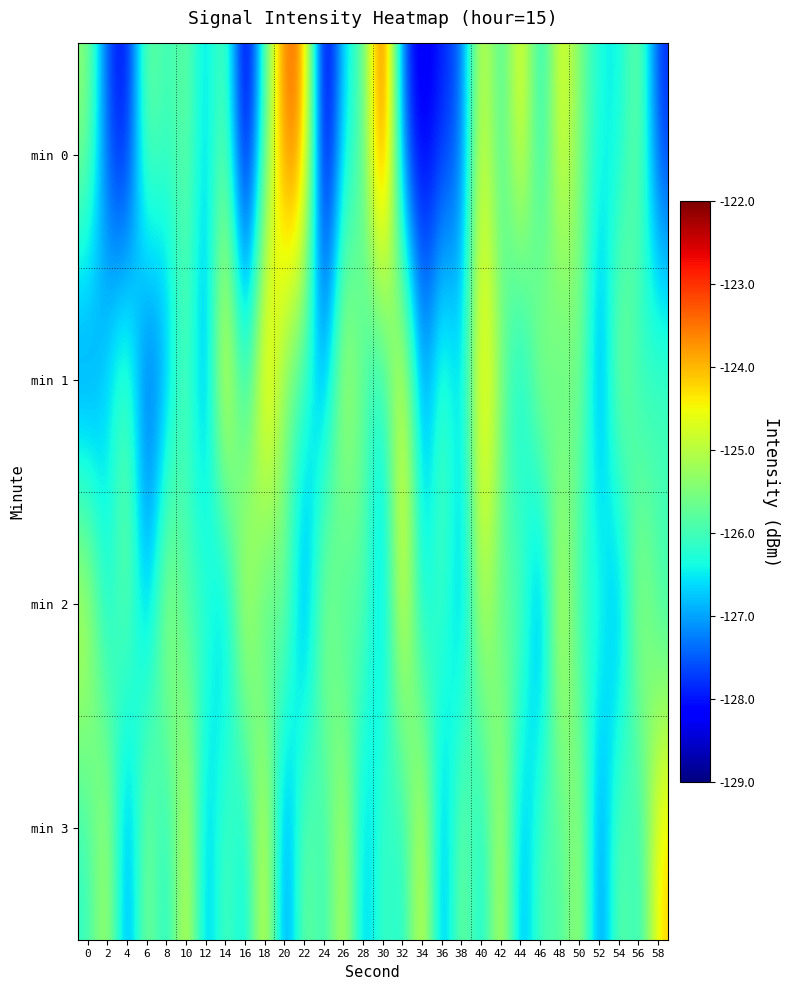

Reading left to right, list all the values displayed in this chart.

min 0: 0=-125.3	2=-127.7	4=-128.3	6=-125.4	8=-126.2	10=-125.6	12=-126.8	14=-125.5	16=-128.9	18=-126.0	20=-123.2	22=-123.6	24=-129.0	26=-126.5	28=-126.0	30=-122.5	32=-127.8	34=-128.4	36=-127.9	38=-127.5	40=-124.4	42=-126.3	44=-124.1	46=-126.7	48=-124.3	50=-125.6	52=-126.4	54=-126.6	56=-125.4	58=-127.9
min 1: 0=-127.7	2=-126.5	4=-125.6	6=-127.9	8=-127.2	10=-125.6	12=-127.5	14=-123.7	16=-126.6	18=-123.4	20=-125.8	22=-126.1	24=-127.2	26=-124.5	28=-125.9	30=-126.7	32=-124.1	34=-127.3	36=-125.6	38=-126.8	40=-123.9	42=-125.4	44=-127.1	46=-124.7	48=-126.3	50=-125.2	52=-127.6	54=-124.9	56=-126.5	58=-125.7
min 2: 0=-124.5	2=-126.8	4=-125.3	6=-127.1	8=-124.7	10=-126.2	12=-125.8	14=-127.4	16=-124.3	18=-126.6	20=-125.1	22=-127.7	24=-124.9	26=-126.4	28=-125.5	30=-127.2	32=-124.1	34=-126.9	36=-125.7	38=-127.3	40=-124.6	42=-126.1	44=-125.4	46=-127.8	48=-124.2	50=-126.5	52=-125.9	54=-127.5	56=-124.8	58=-126.3
min 3: 0=-126.2	2=-124.8	4=-127.5	6=-125.1	8=-126.7	10=-124.4	12=-127.2	14=-125.6	16=-126.9	18=-124.2	20=-127.7	22=-125.3	24=-126.4	26=-124.6	28=-127.1	30=-125.8	32=-126.6	34=-124.3	36=-127.4	38=-125.2	40=-126.8	42=-124.5	44=-127.3	46=-125.7	48=-126.1	50=-124.9	52=-127.6	54=-125.4	56=-126.5	58=-124.1